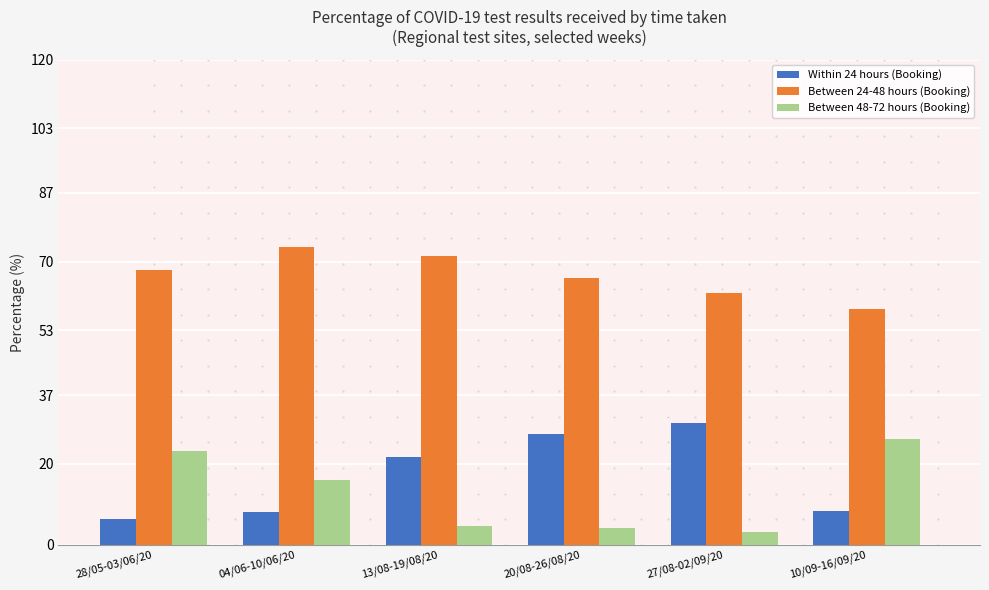

The Between 48-72 hours (Booking) series shows 12.4 at 10/09-16/09/20. True or false?

False